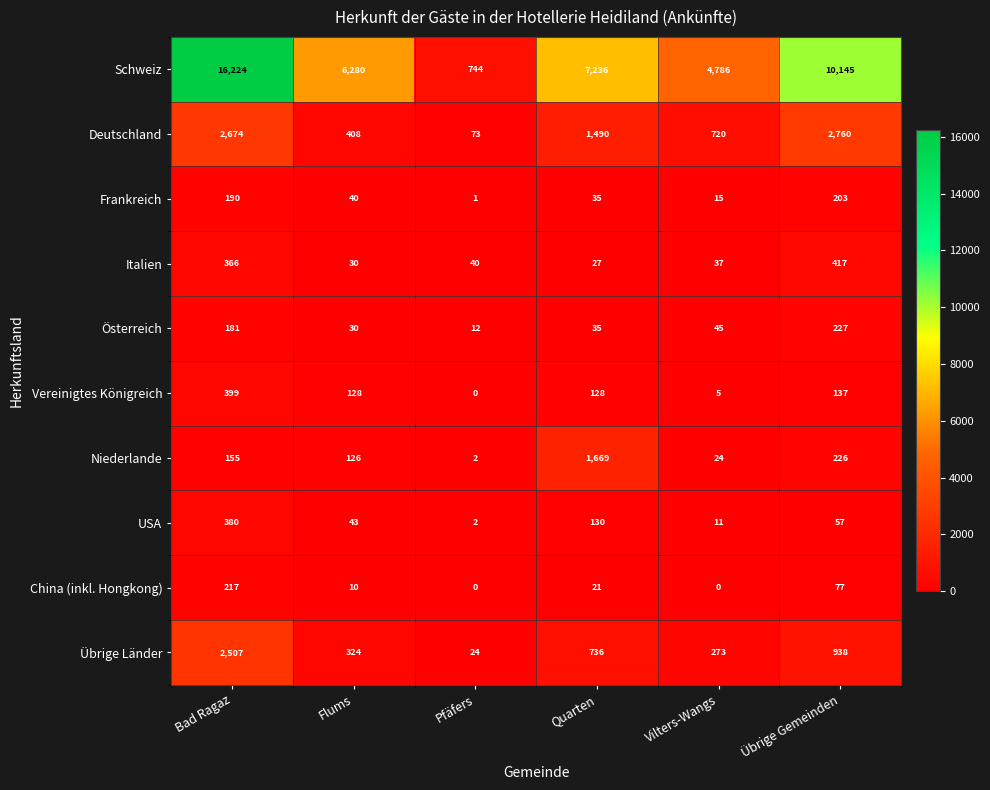

What is the average value of the USA series?

104